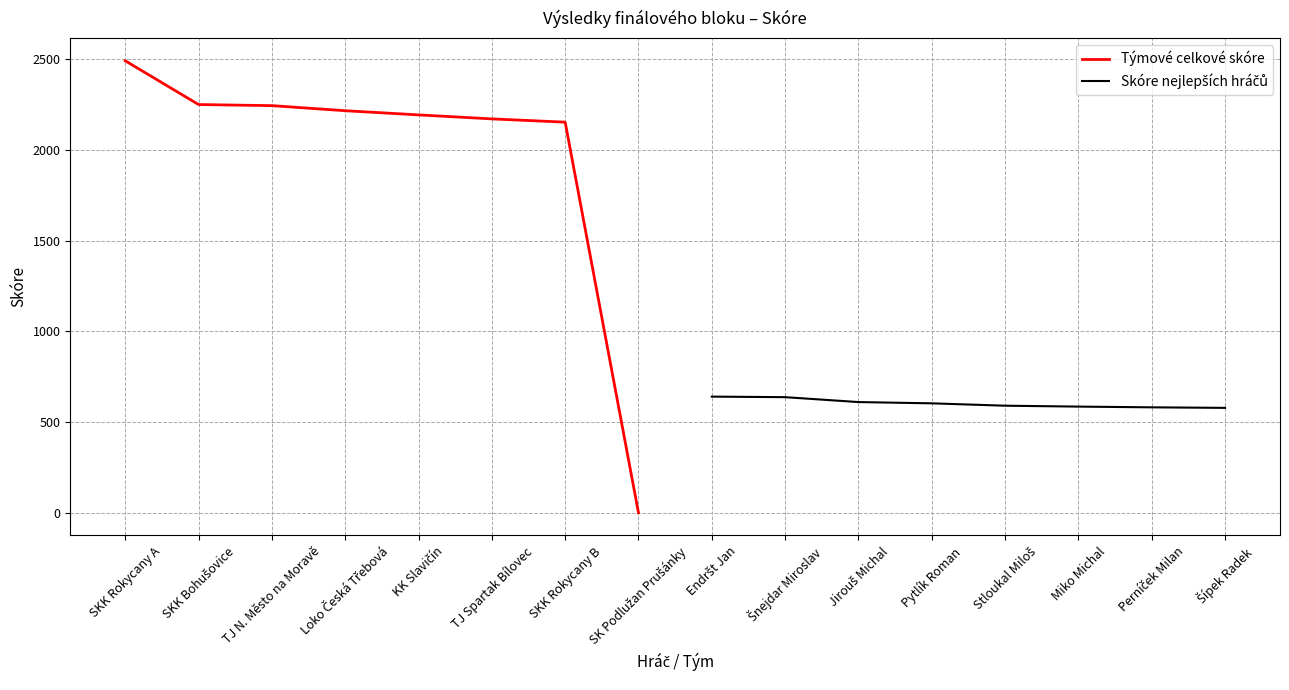

Is it true that Týmové celkové skóre equals 2170 at TJ Spartak Bílovec?

True